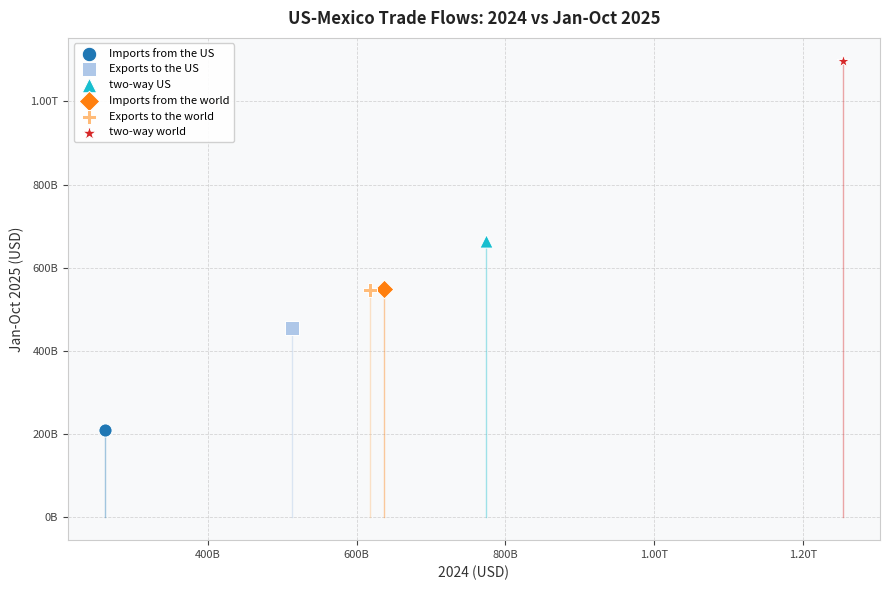

What are all the series names shown in the legend?

Imports from the US, Exports to the US, two-way US, Imports from the world, Exports to the world, two-way world